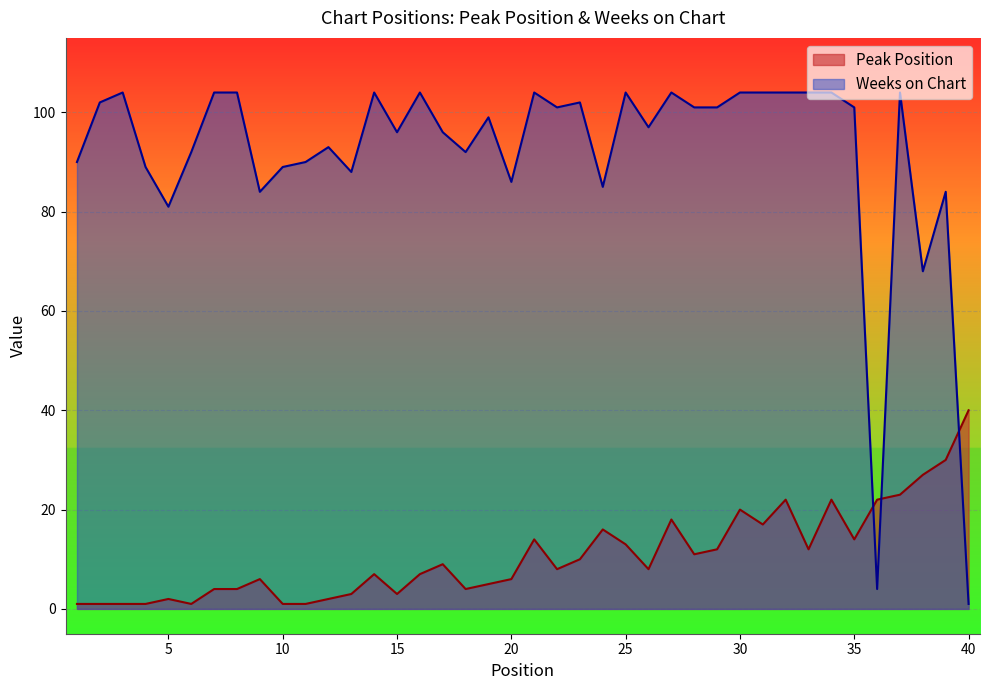

Reading right to left, transcribe all the data shown in this chart.

Peak Position: 40	30	27	23	22	14	22	12	22	17	20	12	11	18	8	13	16	10	8	14	6	5	4	9	7	3	7	3	2	1	1	6	4	4	1	2	1	1	1	1
Weeks on Chart: 1	84	68	104	4	101	104	104	104	104	104	101	101	104	97	104	85	102	101	104	86	99	92	96	104	96	104	88	93	90	89	84	104	104	92	81	89	104	102	90